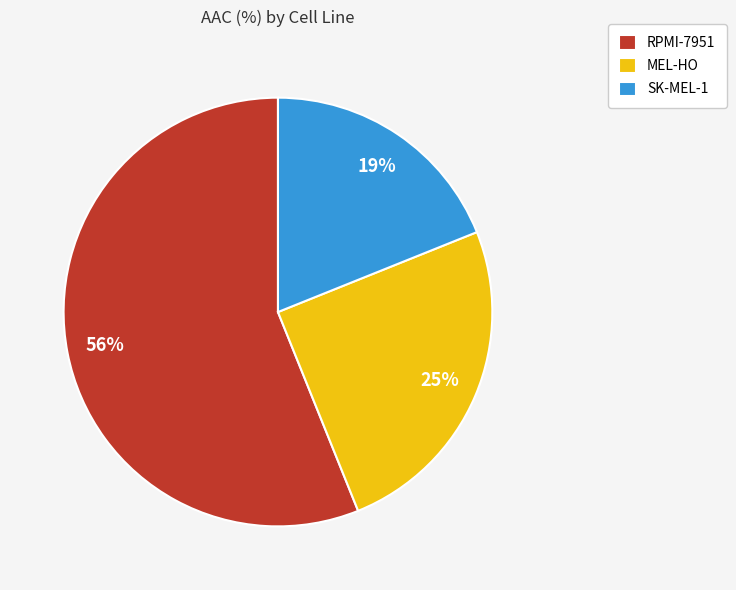

Does SK-MEL-1 account for over 50% of the chart?

No